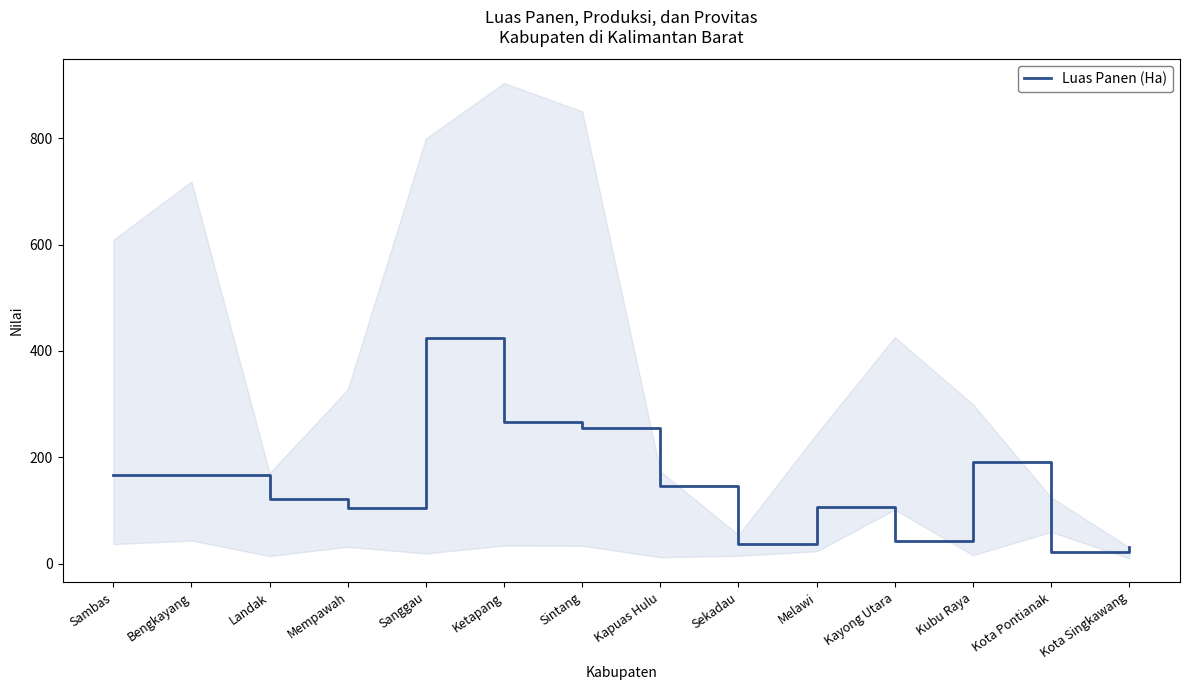

Reading left to right, what are all the values shown in this chart?

167	166	121	104	424	267	255	146	37	106	42	191	21	31